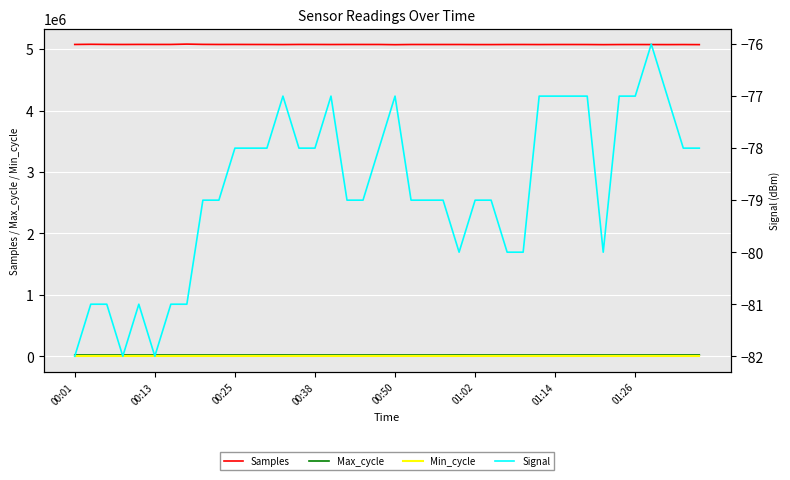

True or false: Samples and Signal cross at least once.

False